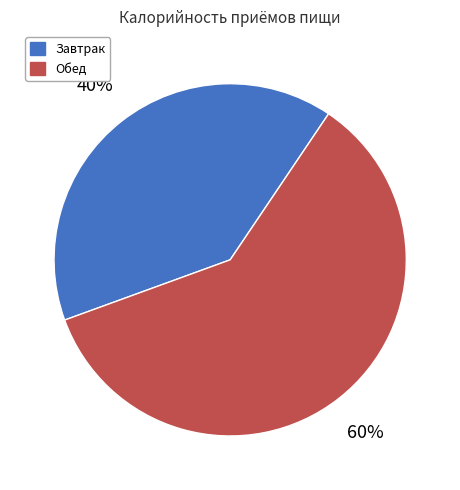

True or false: Обед accounts for 50% of the total.

False